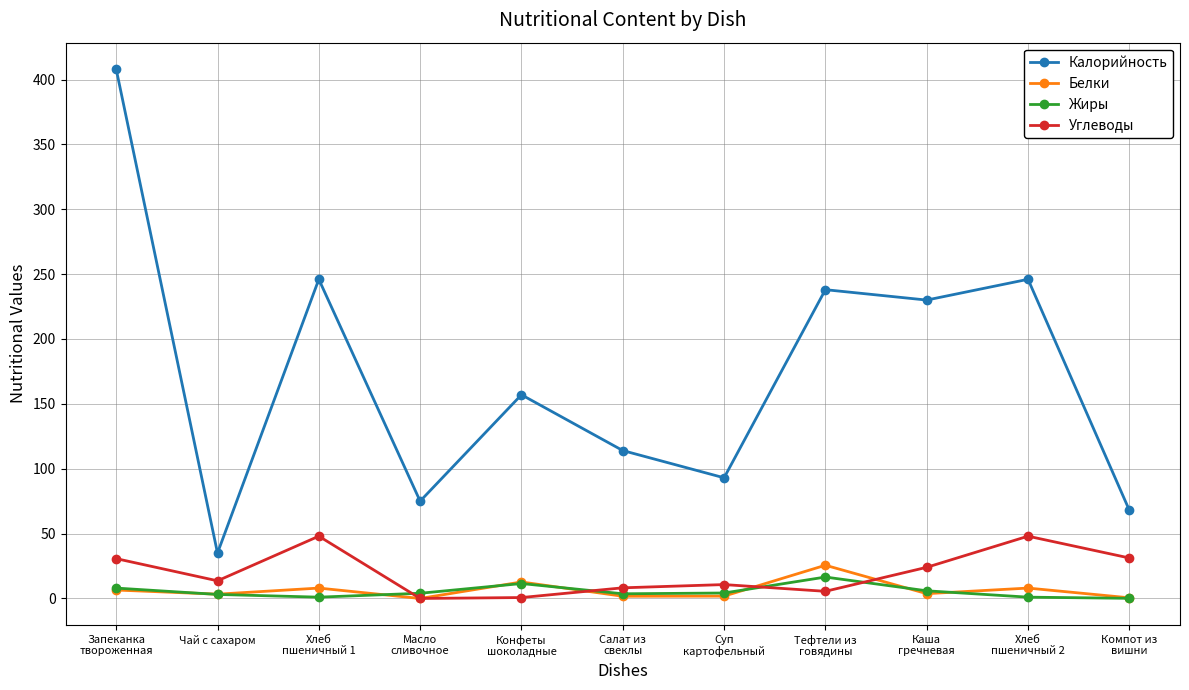

What is the average value of the Углеводы series?

20.1